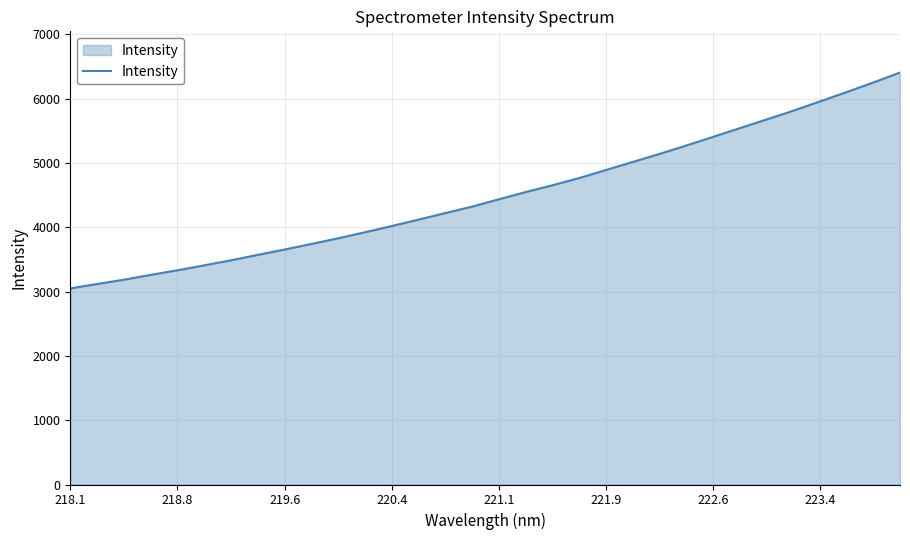

What is the minimum value shown in the chart?

3048.9